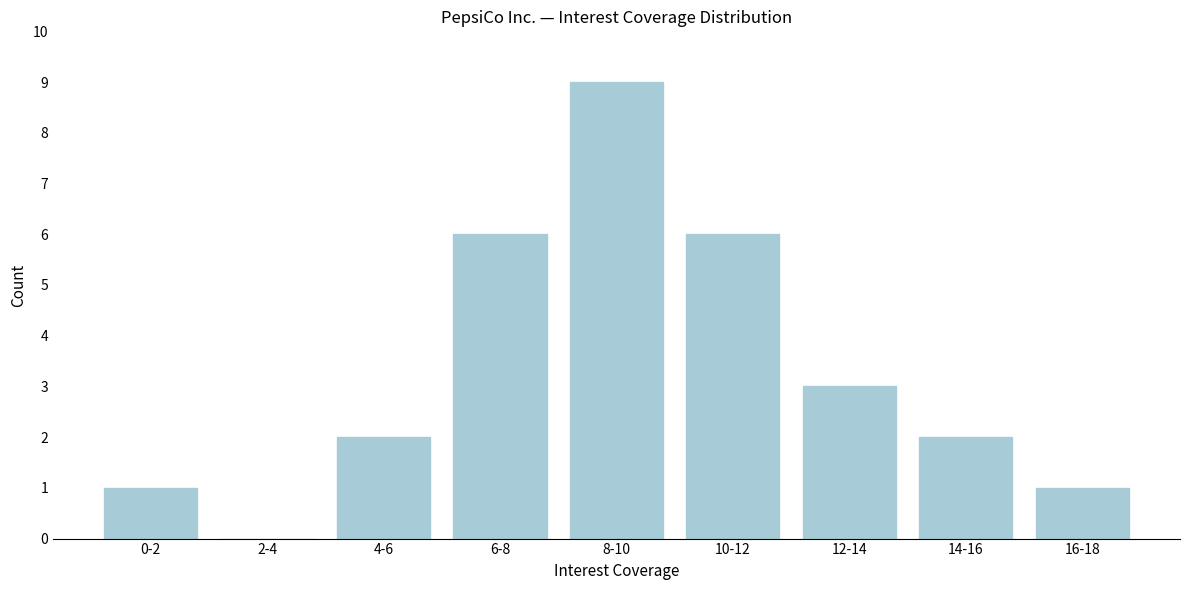

Reading left to right, what are all the values shown in this chart?

0-2=1	2-4=0	4-6=2	6-8=6	8-10=9	10-12=6	12-14=3	14-16=2	16-18=1